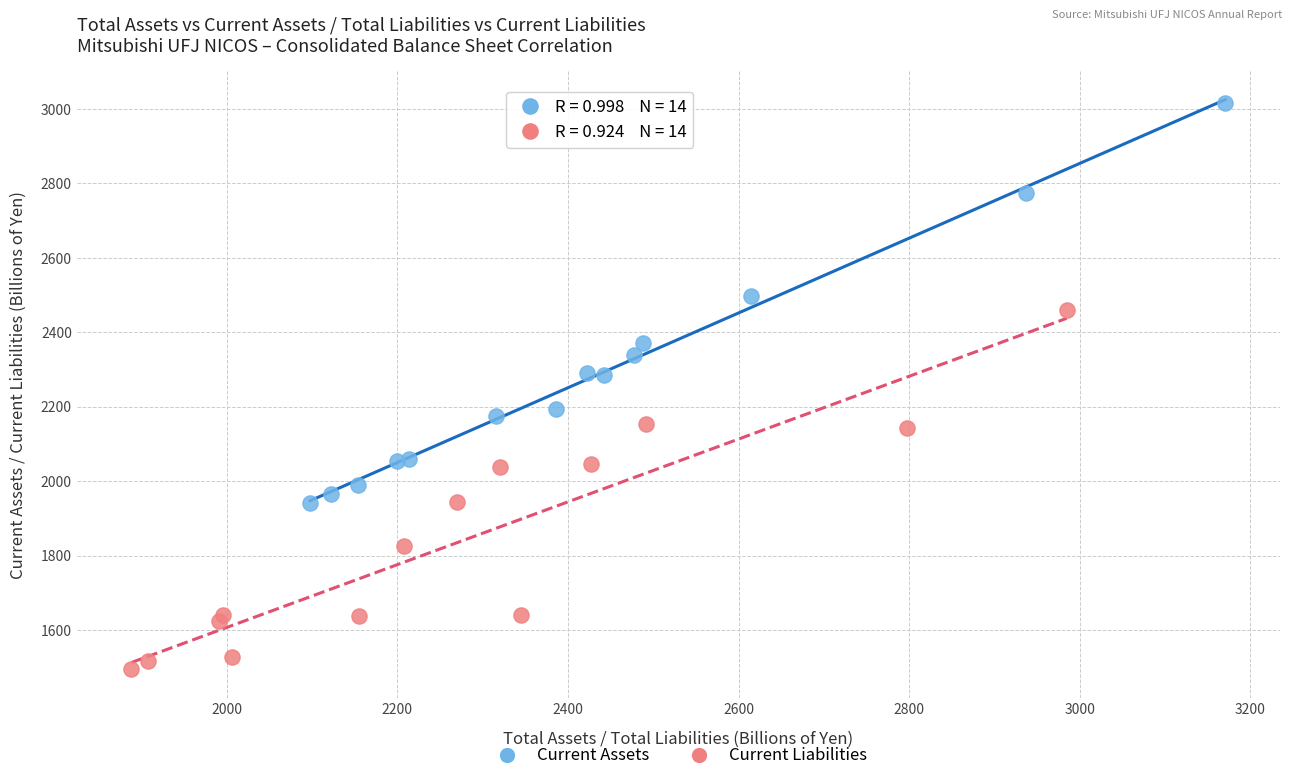

Which series reaches the maximum Y coordinate?

Current Assets